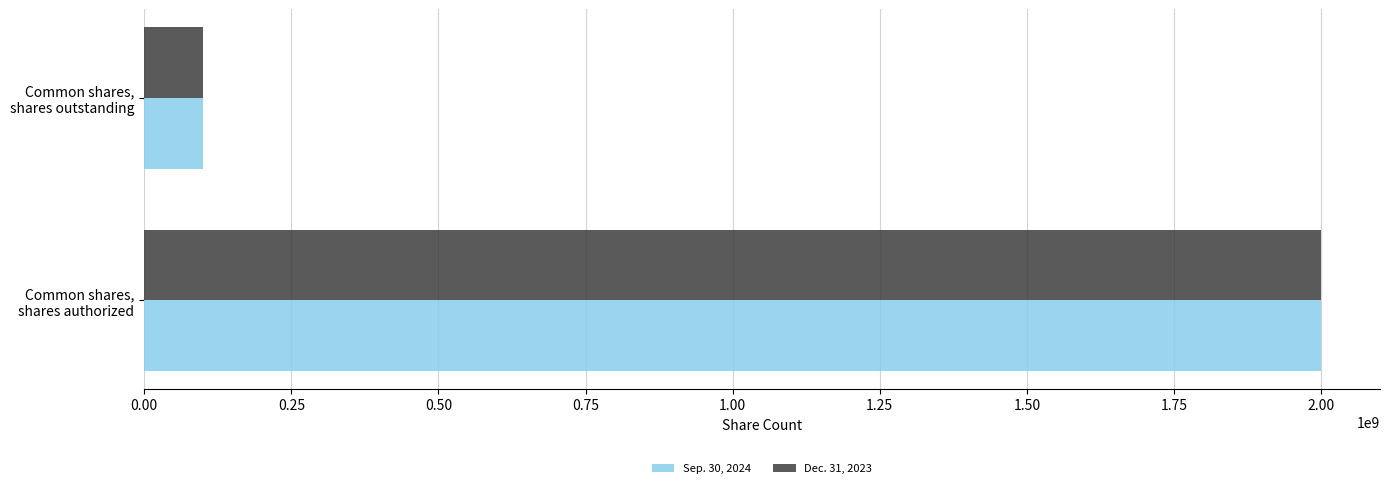

At how many categories does at least one series exceed 373764644?

1